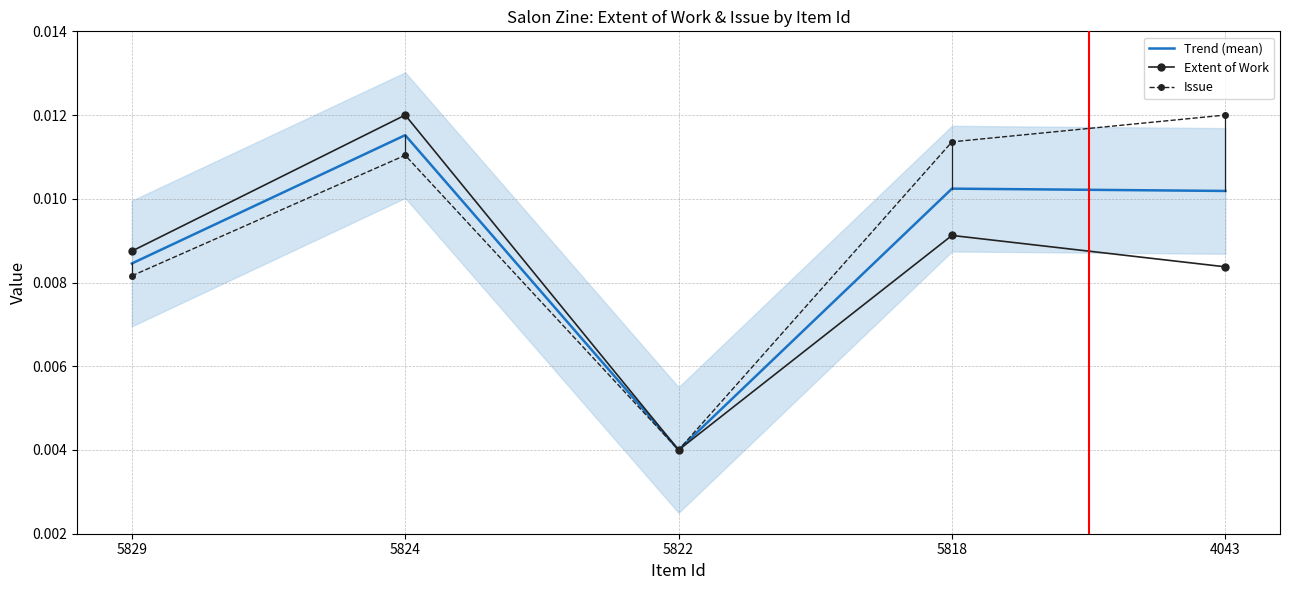

True or false: Issue and Extent of Work cross at least once.

False